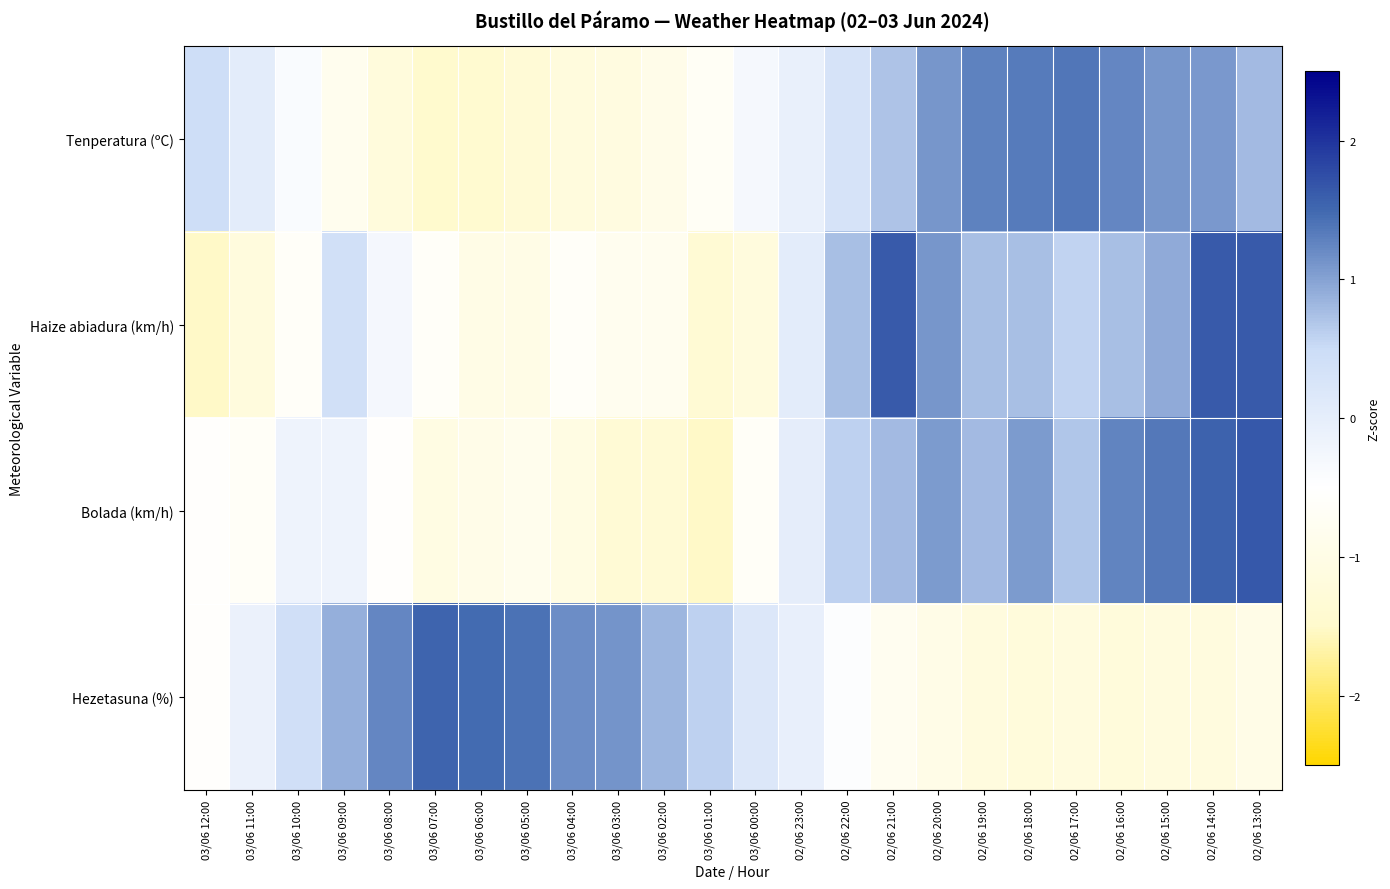

At which category is the sum across all series the highest?

02/06 14:00